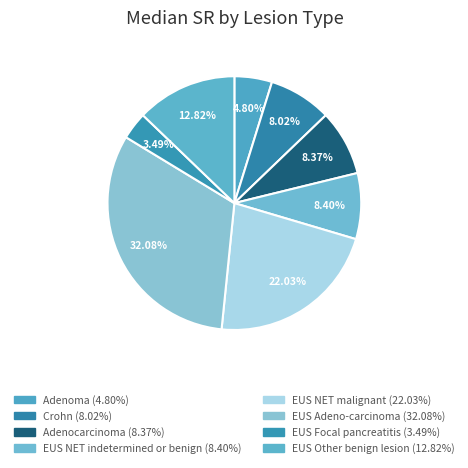

Does Adenocarcinoma account for over 50% of the chart?

No